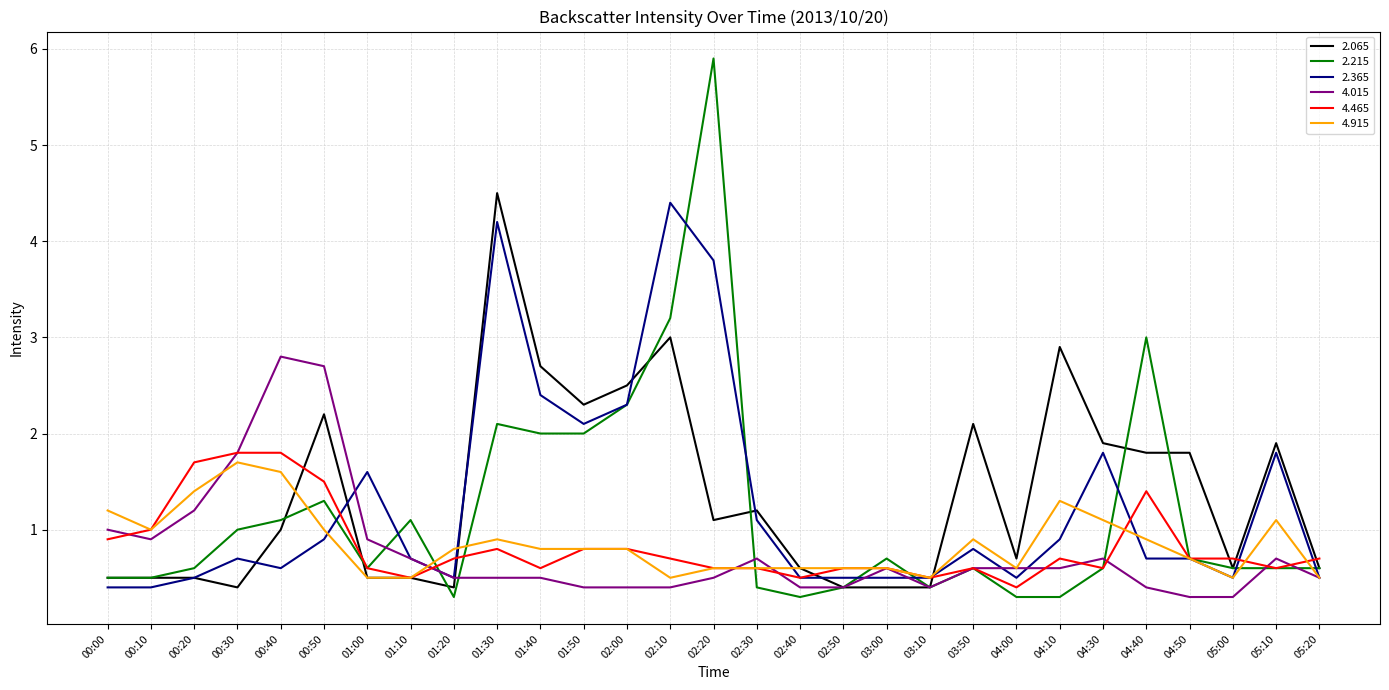

What is the minimum value shown in the chart?

0.3